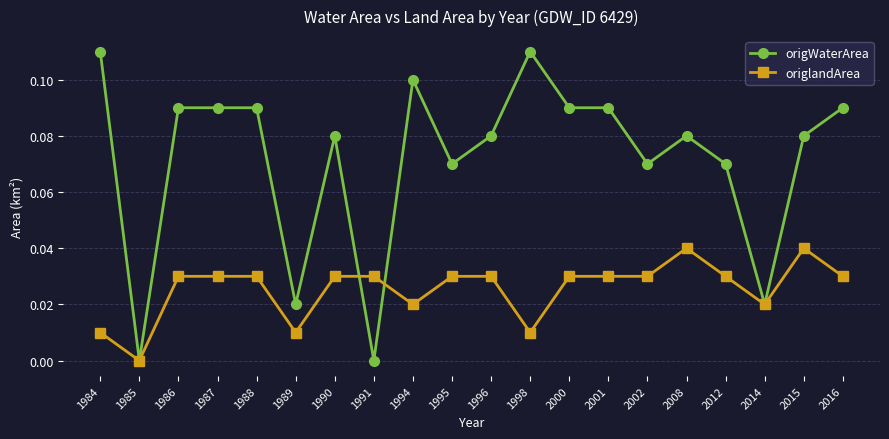

At 1990, list the series in order from smallest to largest.

origlandArea, origWaterArea